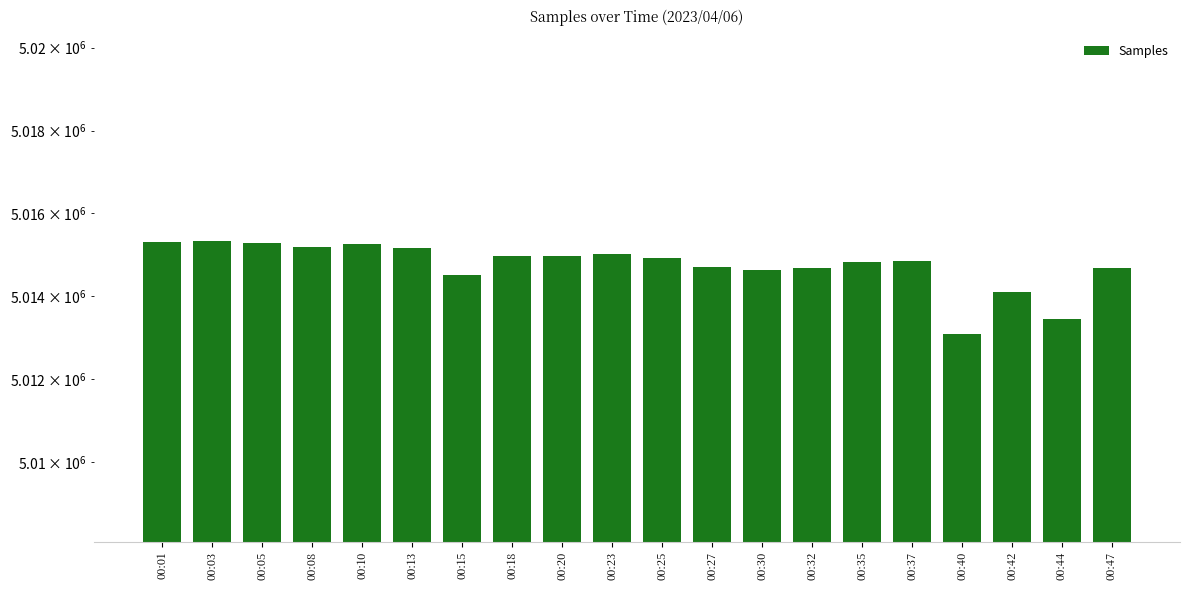

What value does the data have at 00:25, to the nearest 10?

5014920